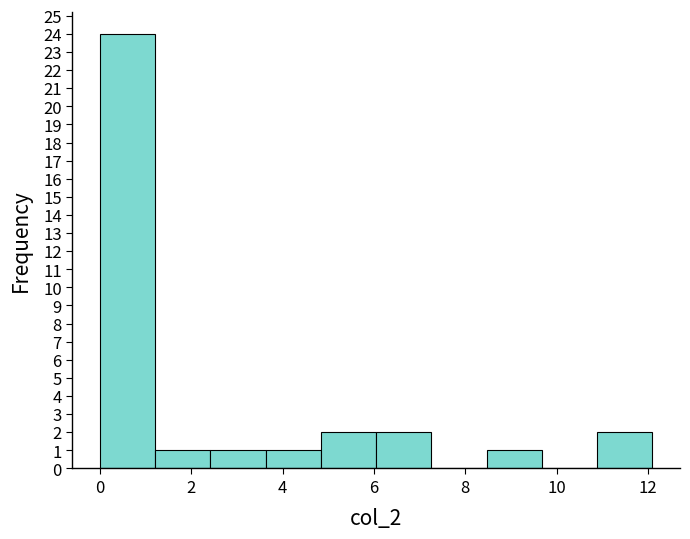

Which range on the x-axis has the tallest bar?

0.0 to 1.2